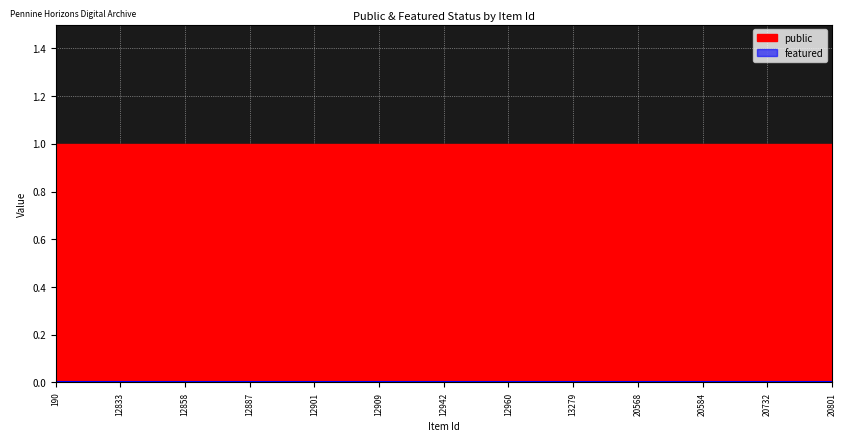

Reading left to right, transcribe all the data shown in this chart.

public: 1	1	1	1	1	1	1	1	1	1	1	1	1	1	1	1	1	1	1	1	1	1	1	1	1
featured: 0	0	0	0	0	0	0	0	0	0	0	0	0	0	0	0	0	0	0	0	0	0	0	0	0